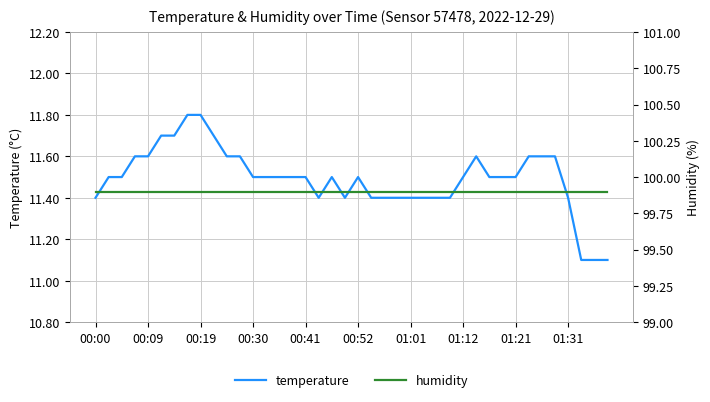

What is the minimum value for temperature?

11.1